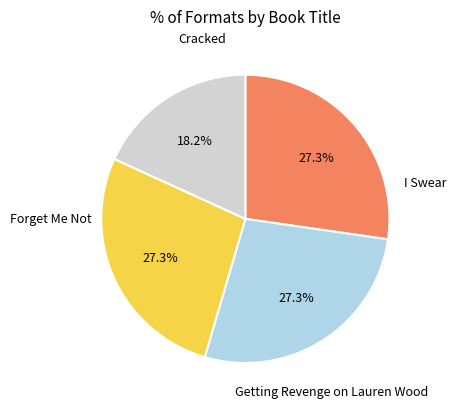

Does any single category account for the majority?

No